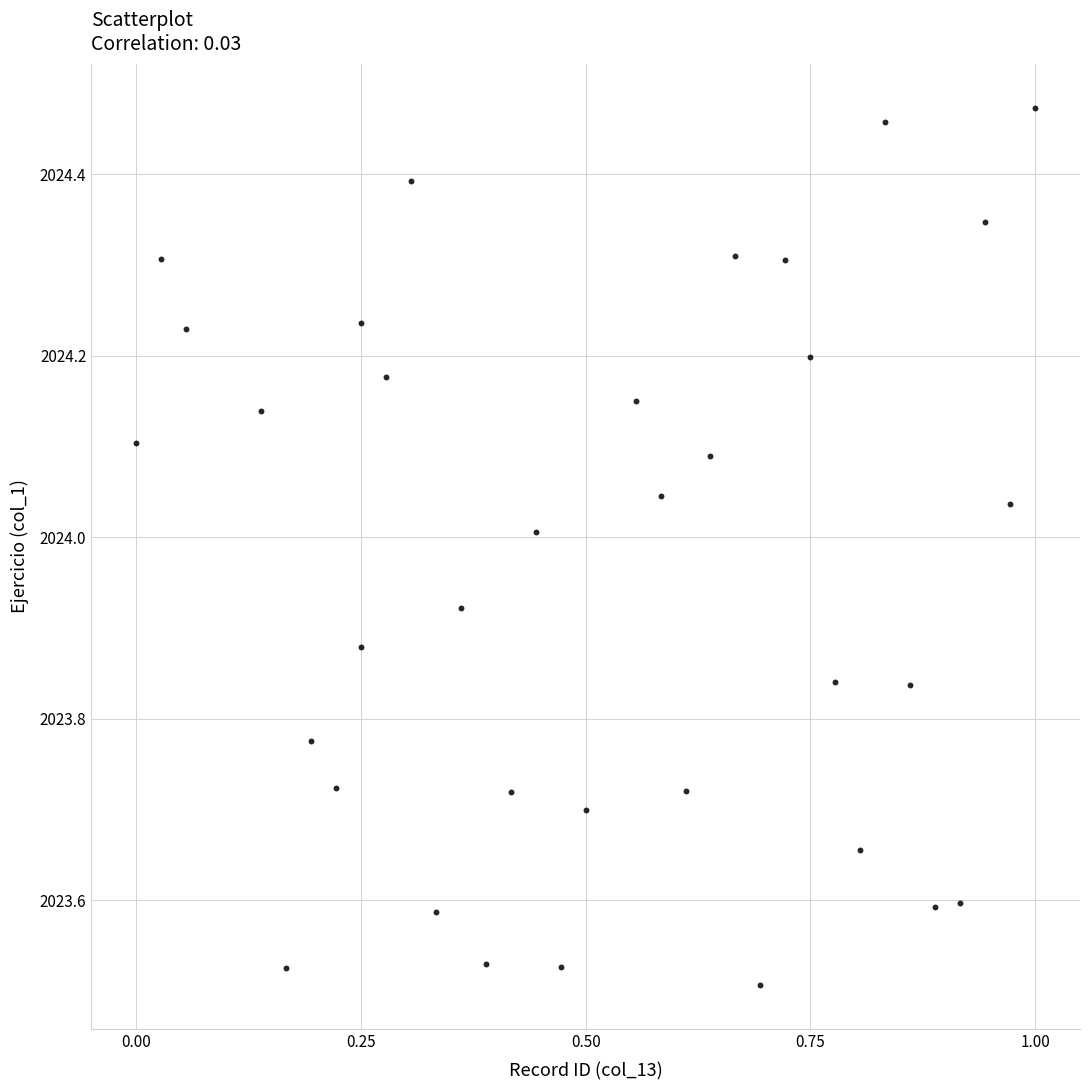

What is the range of Y values (max minus min)?

1.0